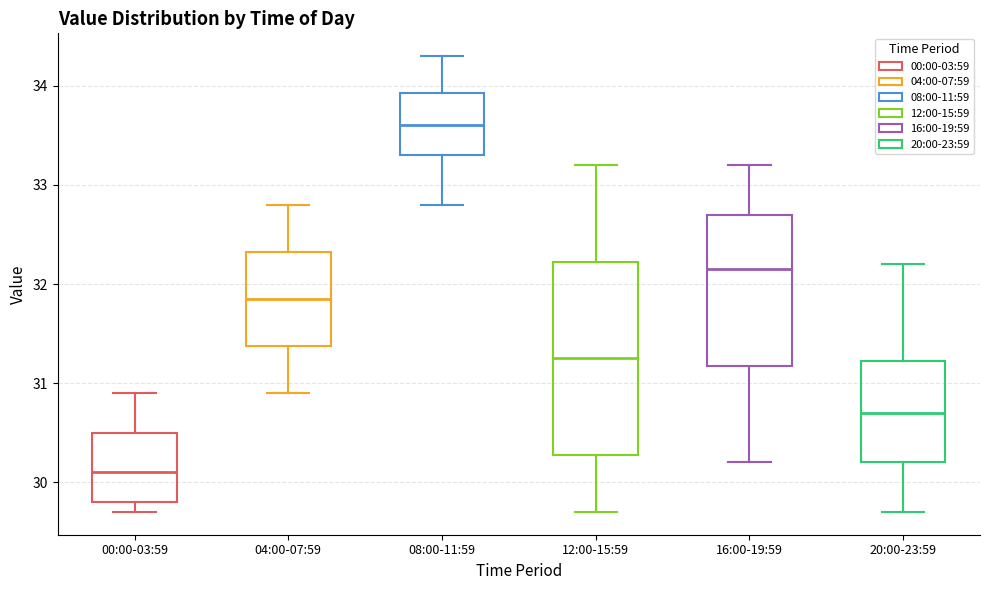

Reading left to right, read every box against the y-axis: the position of its median line, the range the box covers, and the ends of its whiskers. The values are not printed on the chart, so give them approximately, as read against the axis.

00:00-03:59: median 30.1, box 29.8 to 30.5, whiskers 29.7 to 30.9
04:00-07:59: median 31.9, box 31.4 to 32.3, whiskers 30.9 to 32.8
08:00-11:59: median 33.6, box 33.3 to 33.9, whiskers 32.8 to 34.3
12:00-15:59: median 31.3, box 30.3 to 32.2, whiskers 29.7 to 33.2
16:00-19:59: median 32.2, box 31.2 to 32.7, whiskers 30.2 to 33.2
20:00-23:59: median 30.7, box 30.2 to 31.2, whiskers 29.7 to 32.2